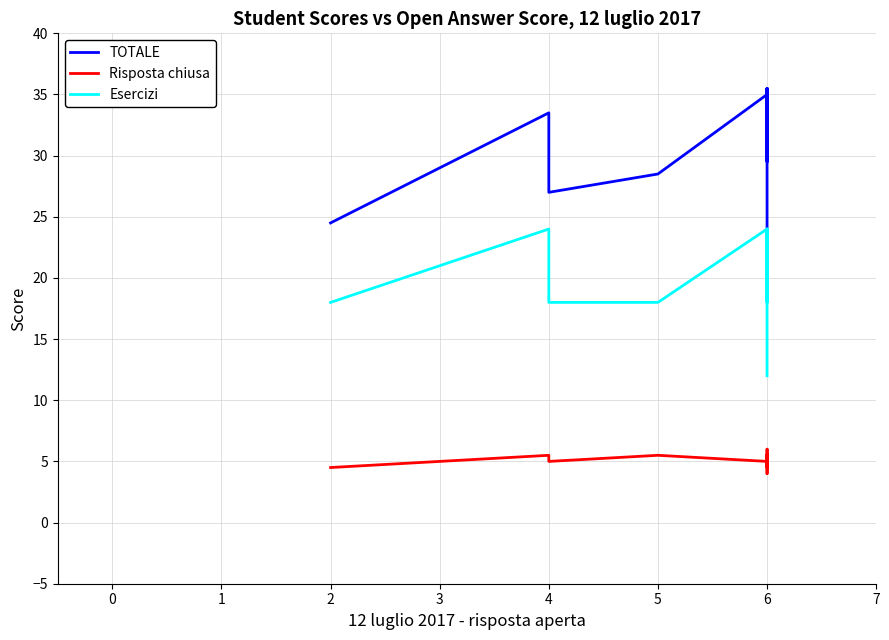

What is the value of the Esercizi point at the 7th from the left?

24.0